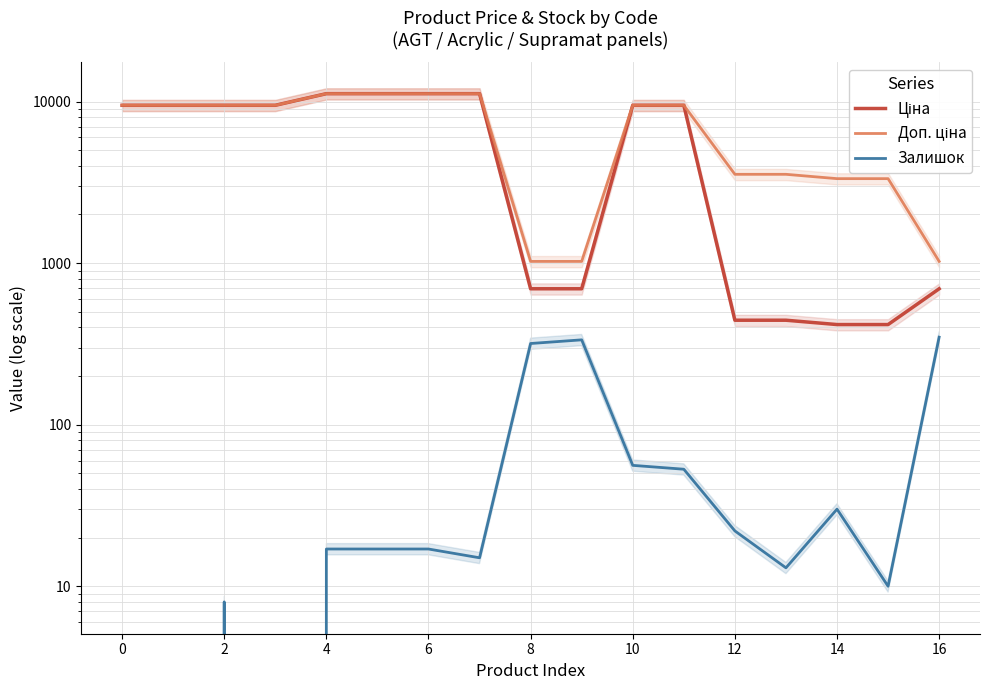

True or false: Залишок has a value of 418.7 at 8.

False